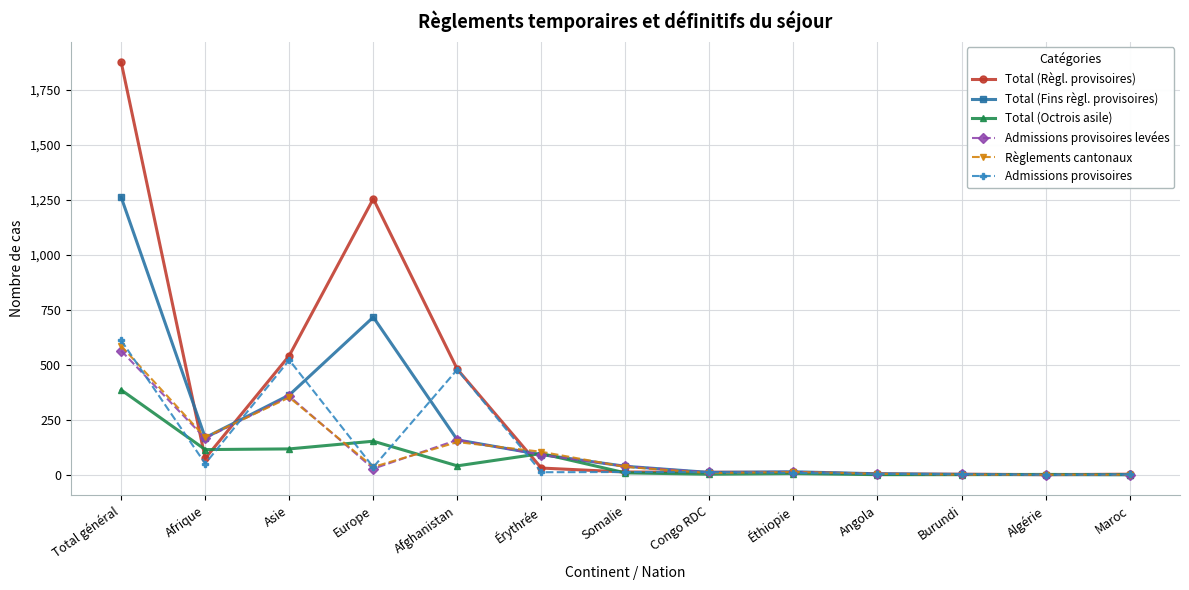

Where is Total (Octrois asile) nearest to the value 192?

Europe